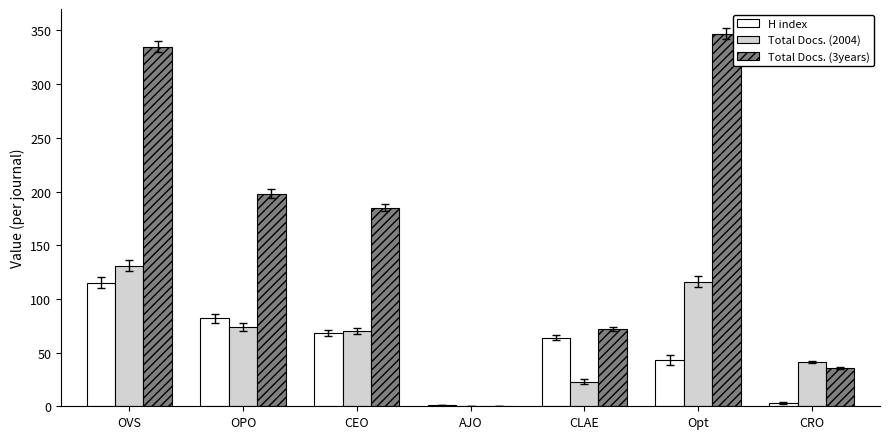

At which category is the sum across all series the highest?

OVS